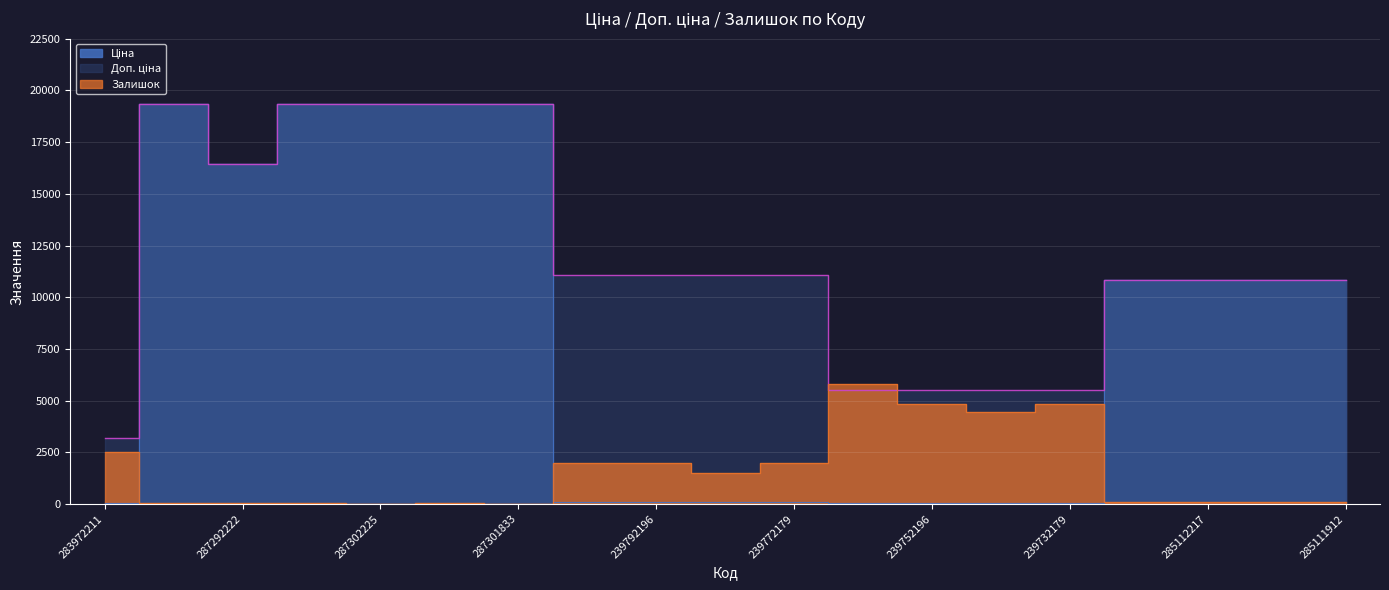

How many intersections are there between Залишок and Ціна?

3